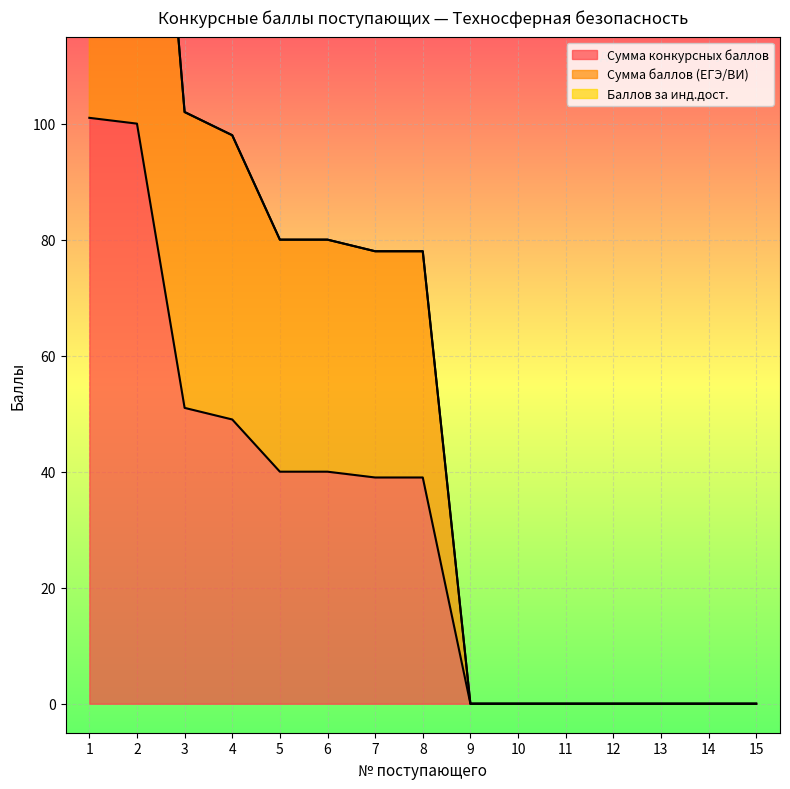

At which category is the sum across all series the highest?

1